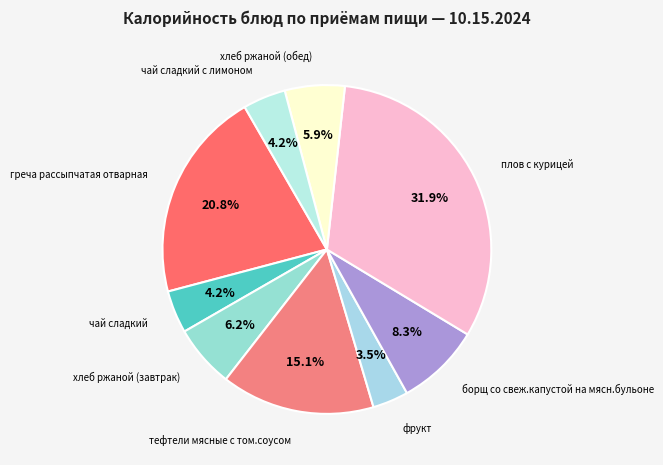

How many segments does this pie chart have?

9